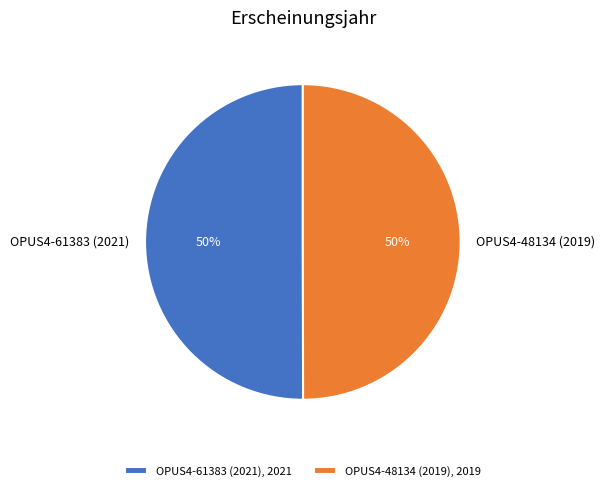

What is the ratio of the value at OPUS4-61383 (2021) to the value at OPUS4-48134 (2019)?

1.0